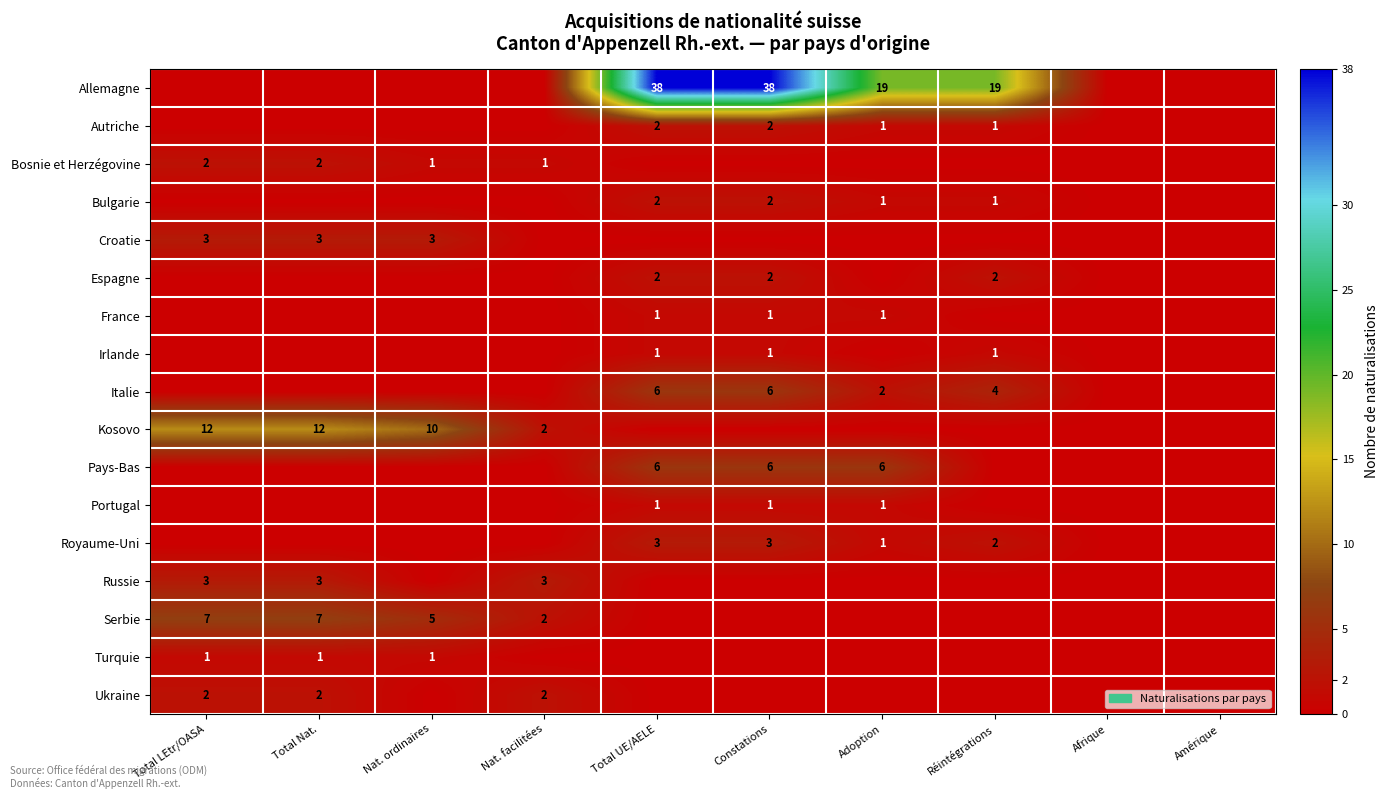

What is the sum of the Allemagne values at Adoption and Total UE/AELE?

57